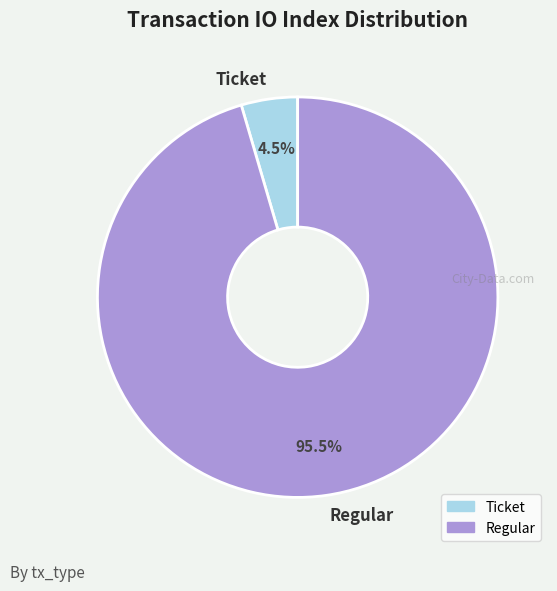

To the nearest percent, what is the combined percentage of Ticket and Regular?

100%